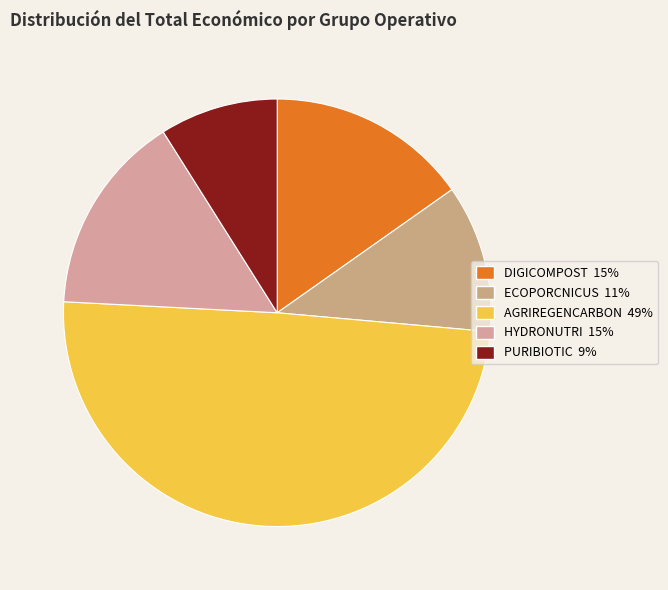

Is it true that ECOPORCNICUS is 11% of the pie?

True